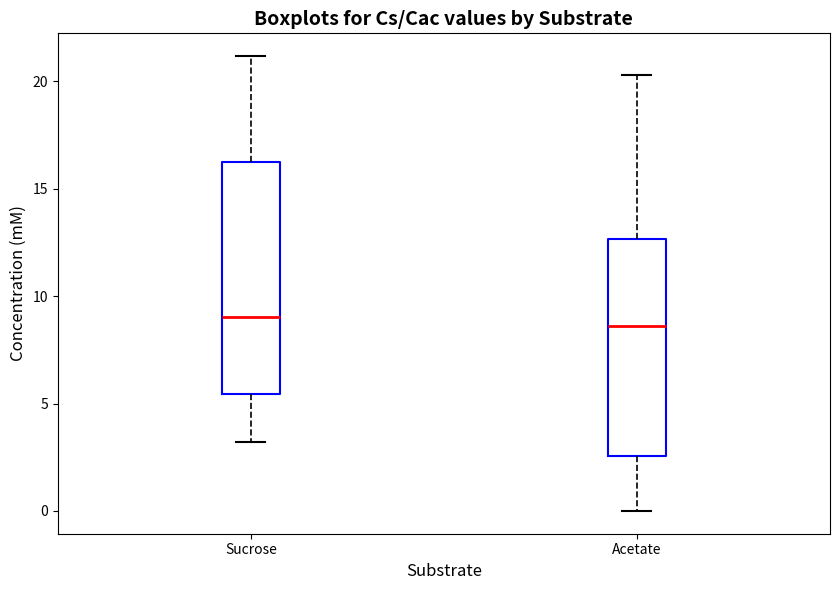

Reading left to right, read every box against the y-axis: the position of its median line, the range the box covers, and the ends of its whiskers. The values are not printed on the chart, so give them approximately, as read against the axis.

Sucrose: median 9.0, box 5.5 to 16.0, whiskers 3.0 to 21.0
Acetate: median 8.5, box 2.5 to 12.5, whiskers 0.0 to 20.5